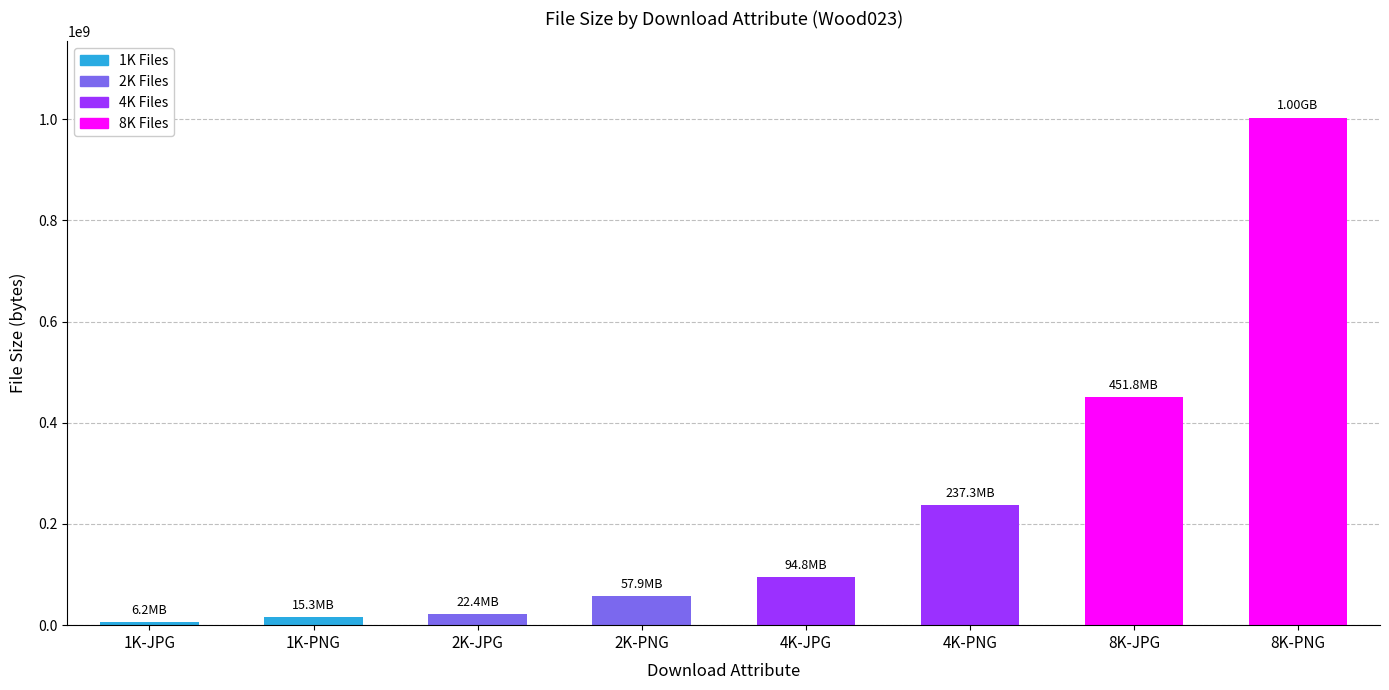

What is the average value?

236150916